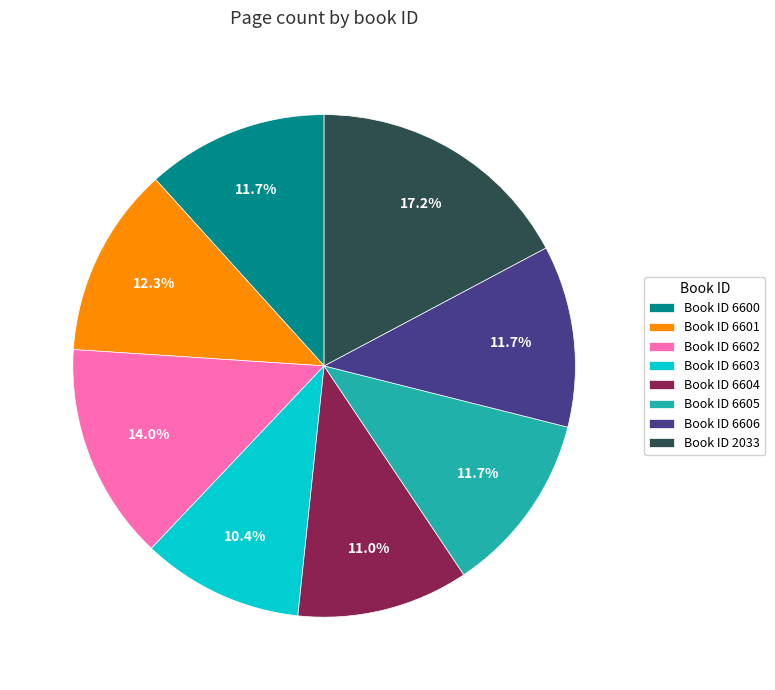

What portion of the pie excludes Book ID 6603?

89.6%